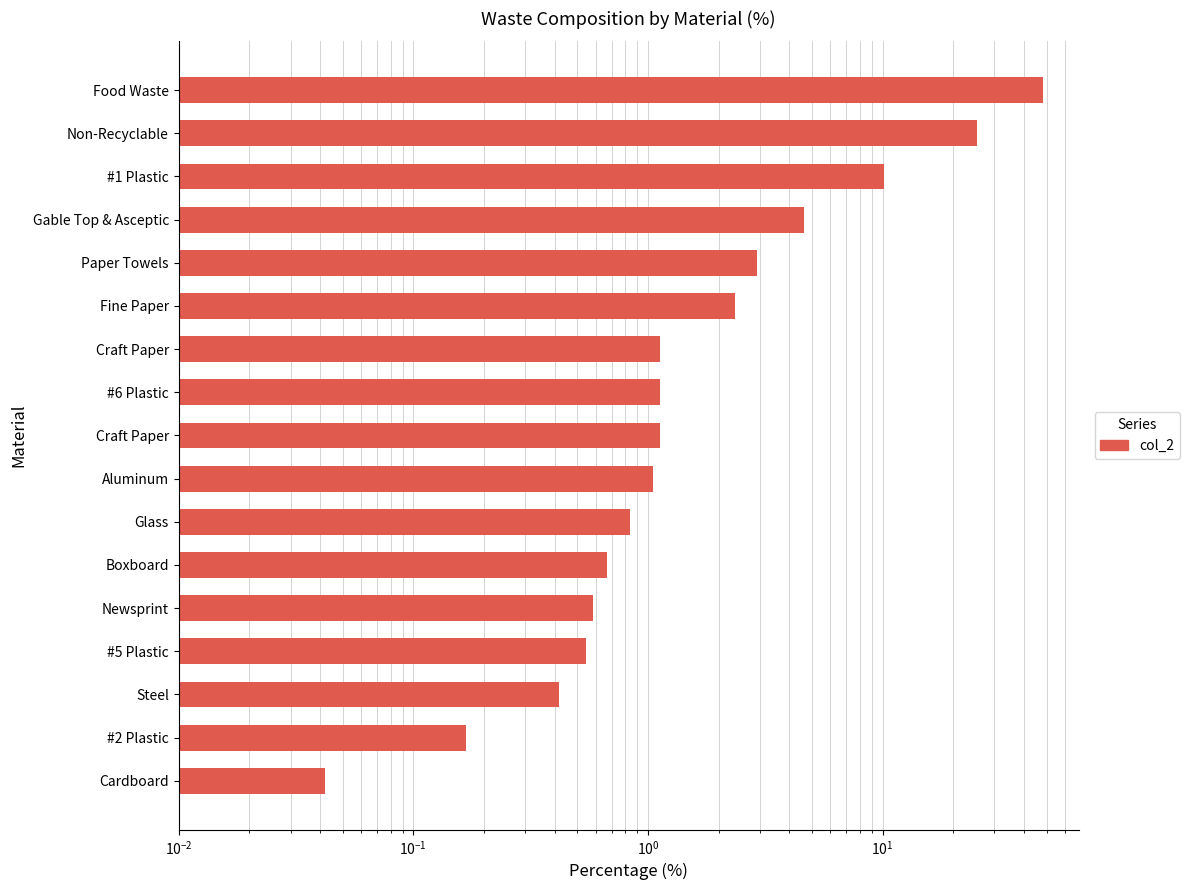

Does the chart contain any negative values?

No